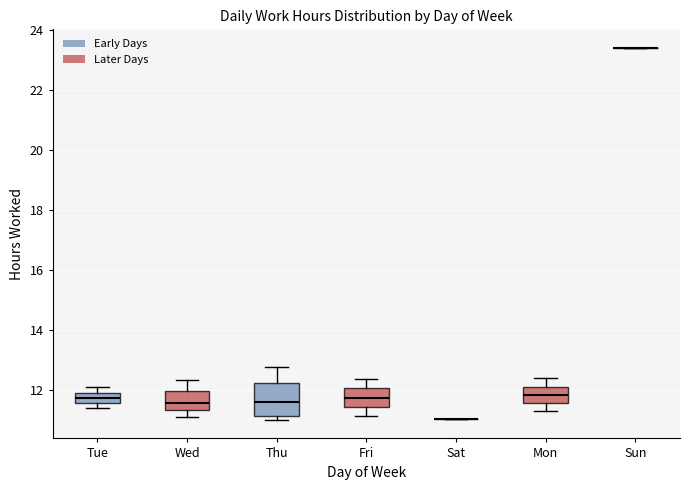

Reading left to right, read every box against the y-axis: the position of its median line, the range the box covers, and the ends of its whiskers. The values are not printed on the chart, so give them approximately, as read against the axis.

Tue: median 11.8, box 11.6 to 12.0, whiskers 11.4 to 12.0 (just above the box's upper edge)
Wed: median 11.6, box 11.4 to 12.0, whiskers 11.2 to 12.4
Thu: median 11.6, box 11.2 to 12.2, whiskers 11.0 to 12.8
Fri: median 11.8, box 11.4 to 12.0, whiskers 11.2 to 12.4
Sat: box collapsed to a line at 11.0, whiskers 11.0 to 11.0
Mon: median 11.8, box 11.6 to 12.2, whiskers 11.4 to 12.4
Sun: box collapsed to a line at 23.4, whiskers 23.4 to 23.4